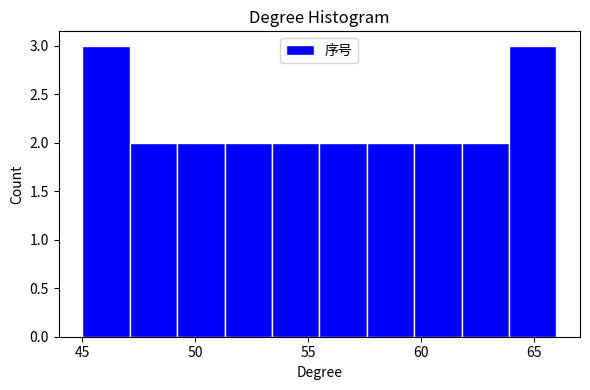

What is the height of the bar covering 59.7 to 61.8 on the x-axis? Neither the bar edges nor the heights are printed on the chart, so give them approximately, as read against the axes.

2